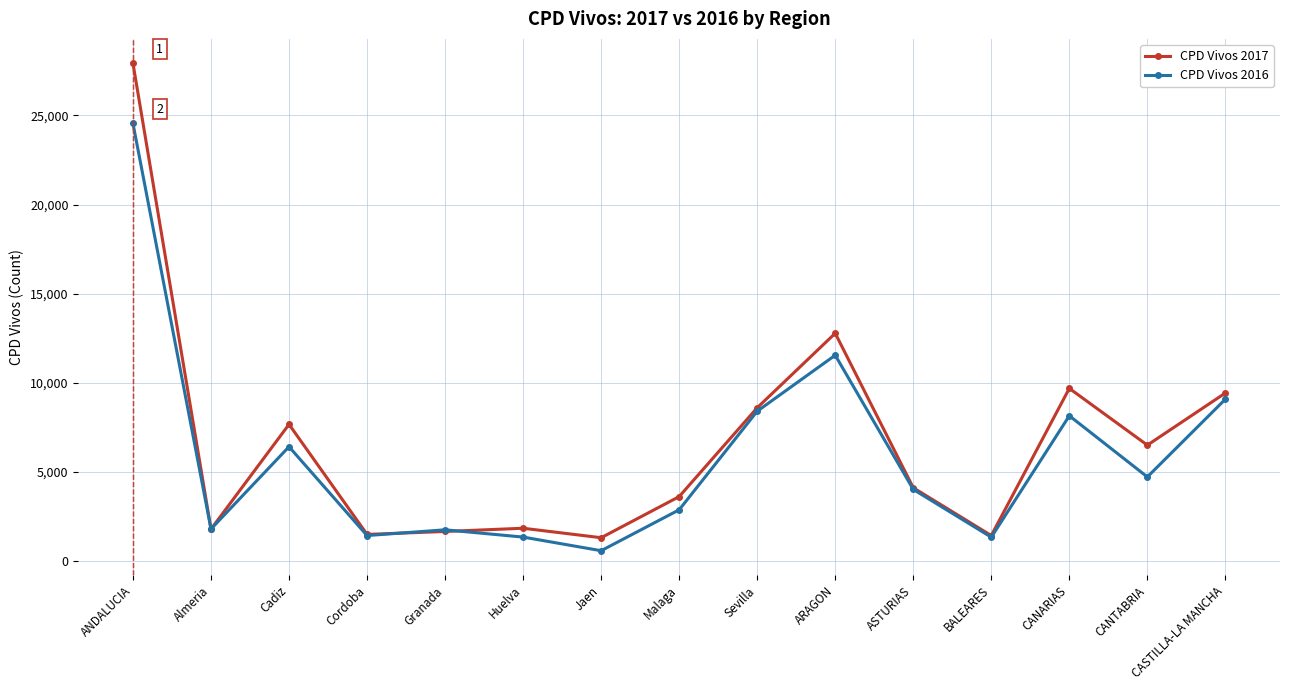

Rank the series by their maximum value, from highest to lowest.

CPD Vivos 2017, CPD Vivos 2016